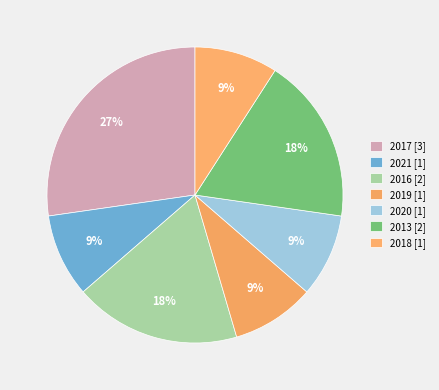

To the nearest percent, what percentage of the pie is 2021?

9%